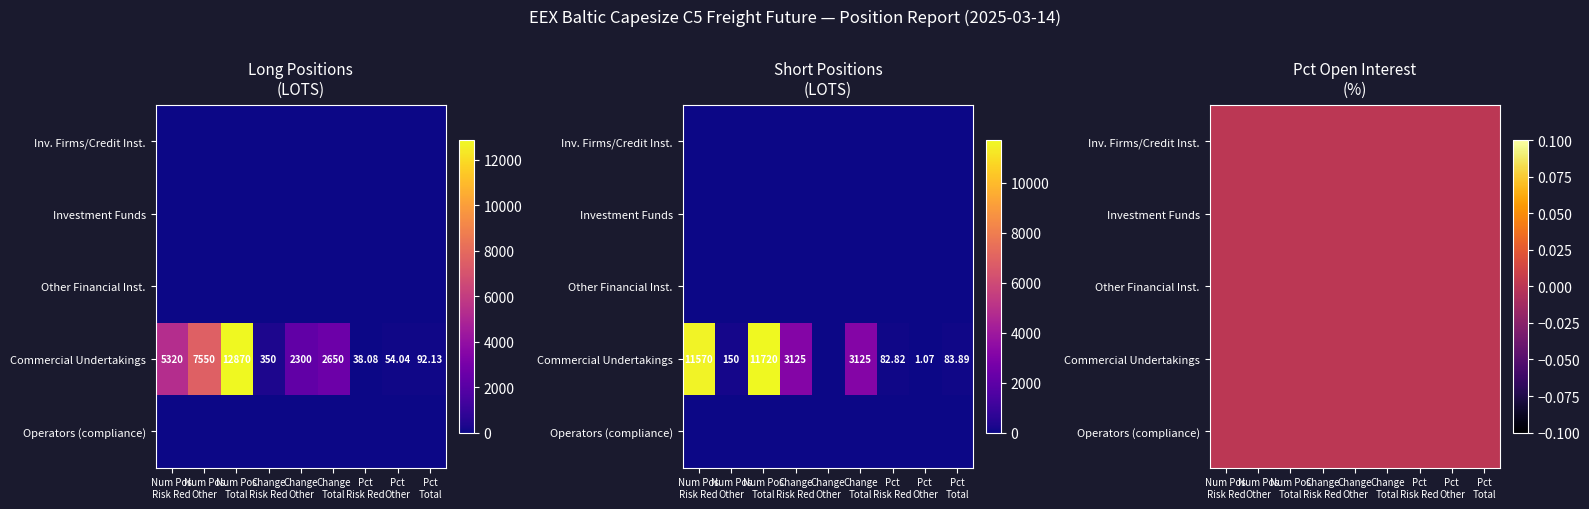

Which has a higher value, 1 or 3?

3